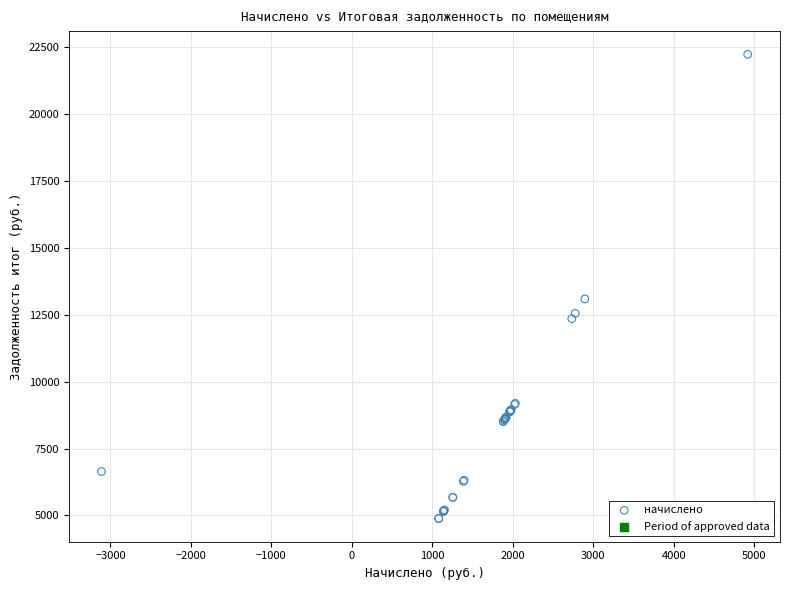

What Y value in the scatter plot is closest to 13562?

13096.0